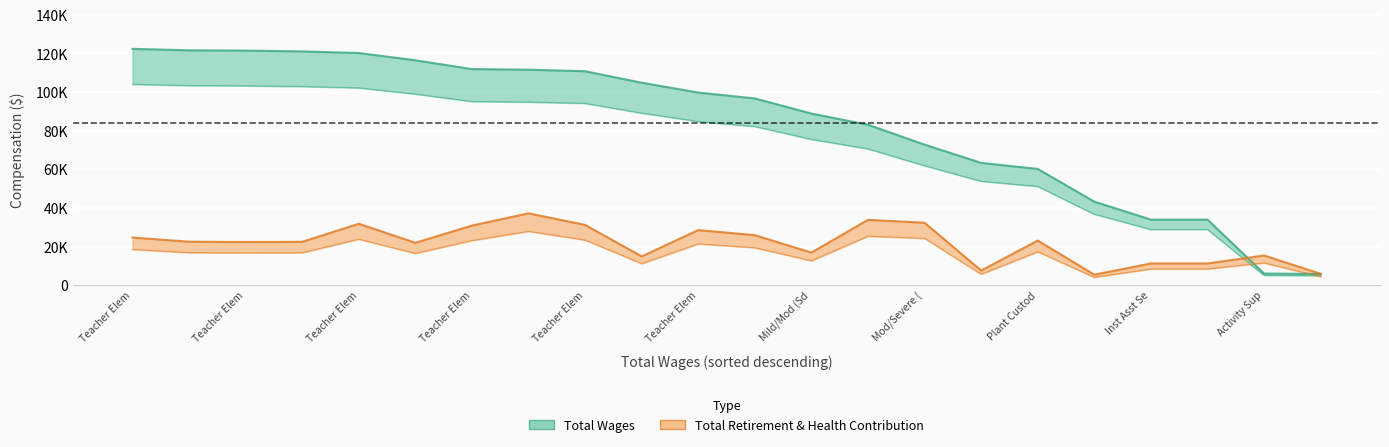

What is the difference between the maximum and minimum values in the Total Wages series?

99089.6